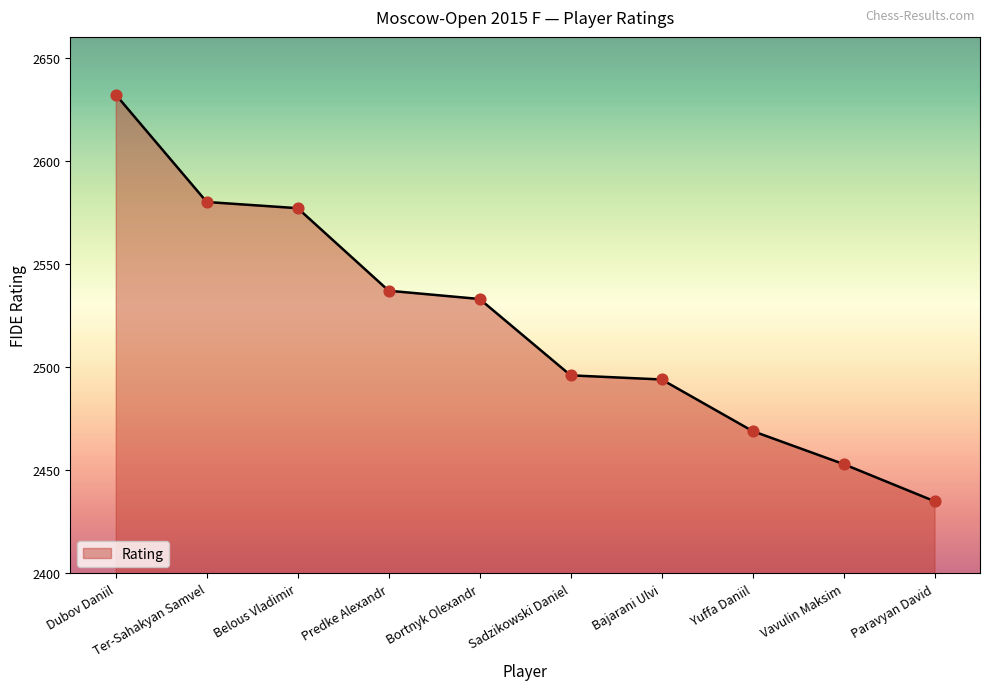

What is the change in value from Belous Vladimir to Predke Alexandr?

-40